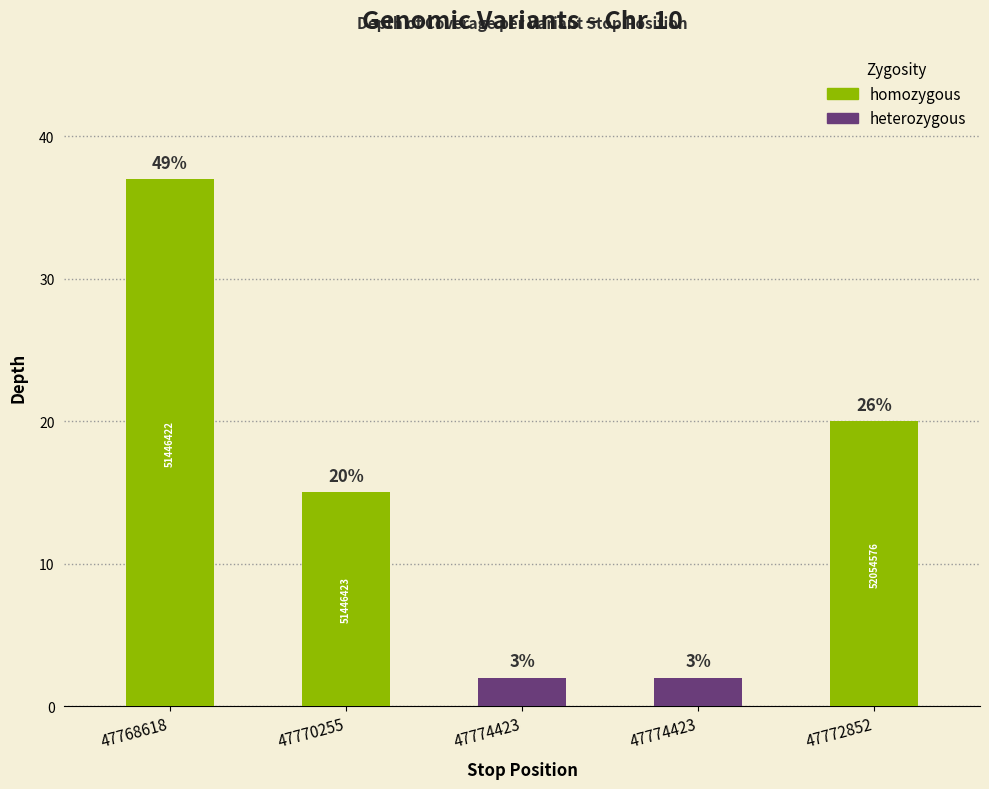

Are the bars horizontal?

No